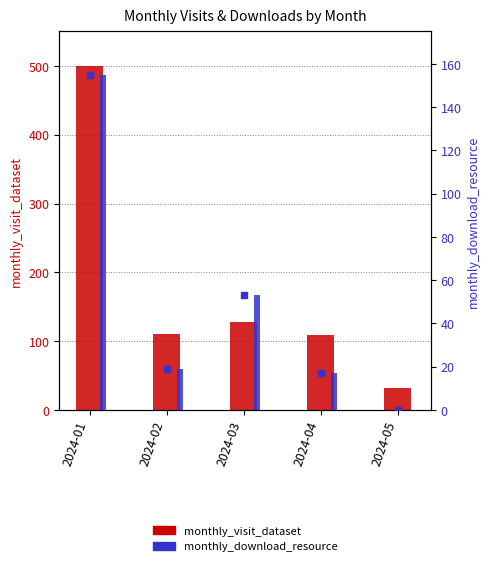

At which category is the sum across all series the highest?

2024-01